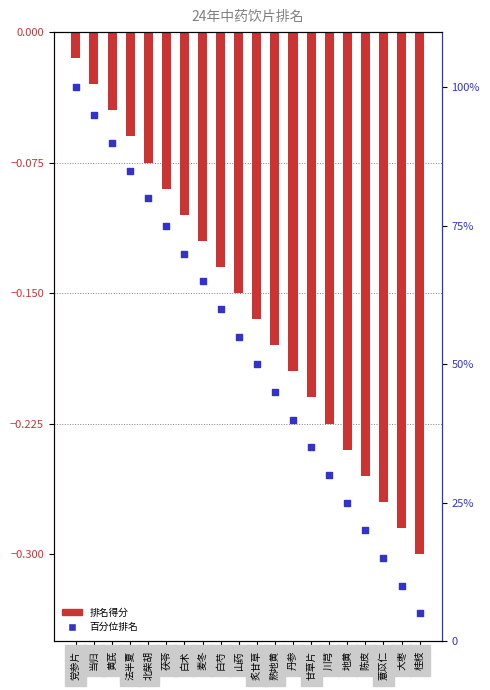

Which series reaches the minimum Y coordinate?

排名得分